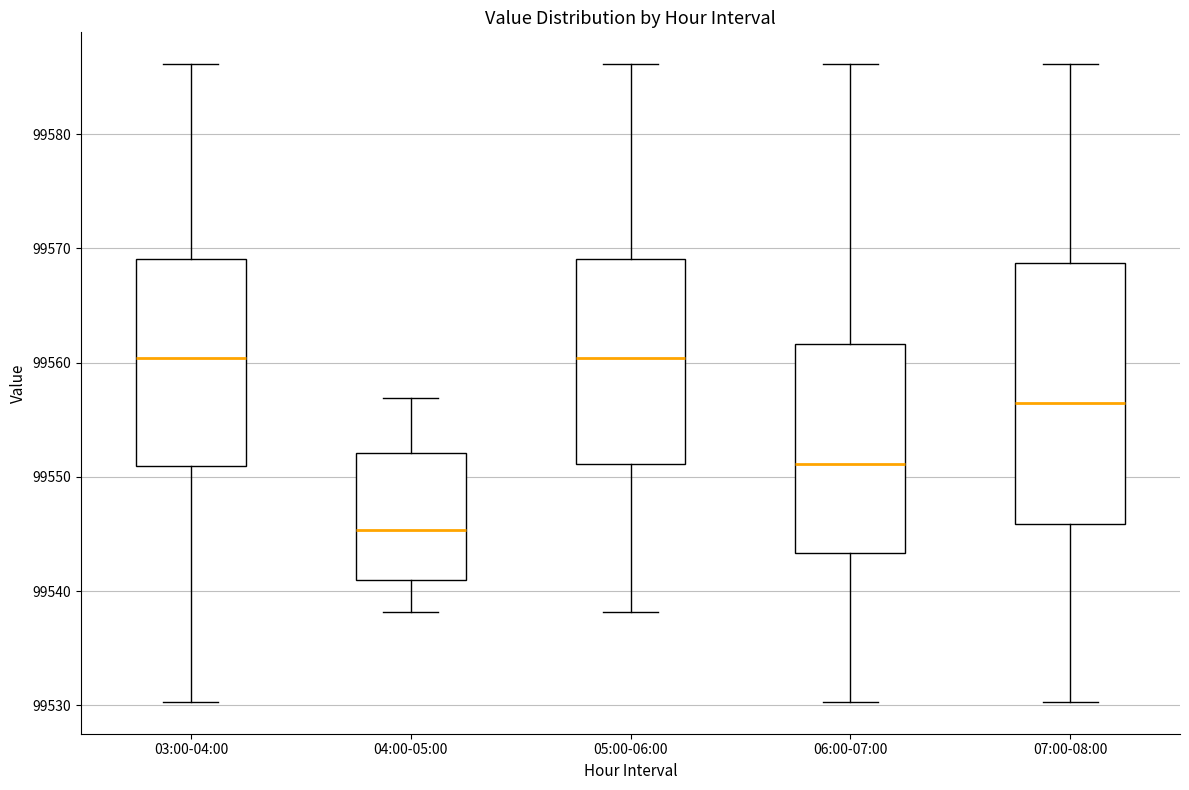

Which box's median line is the lowest?

04:00-05:00